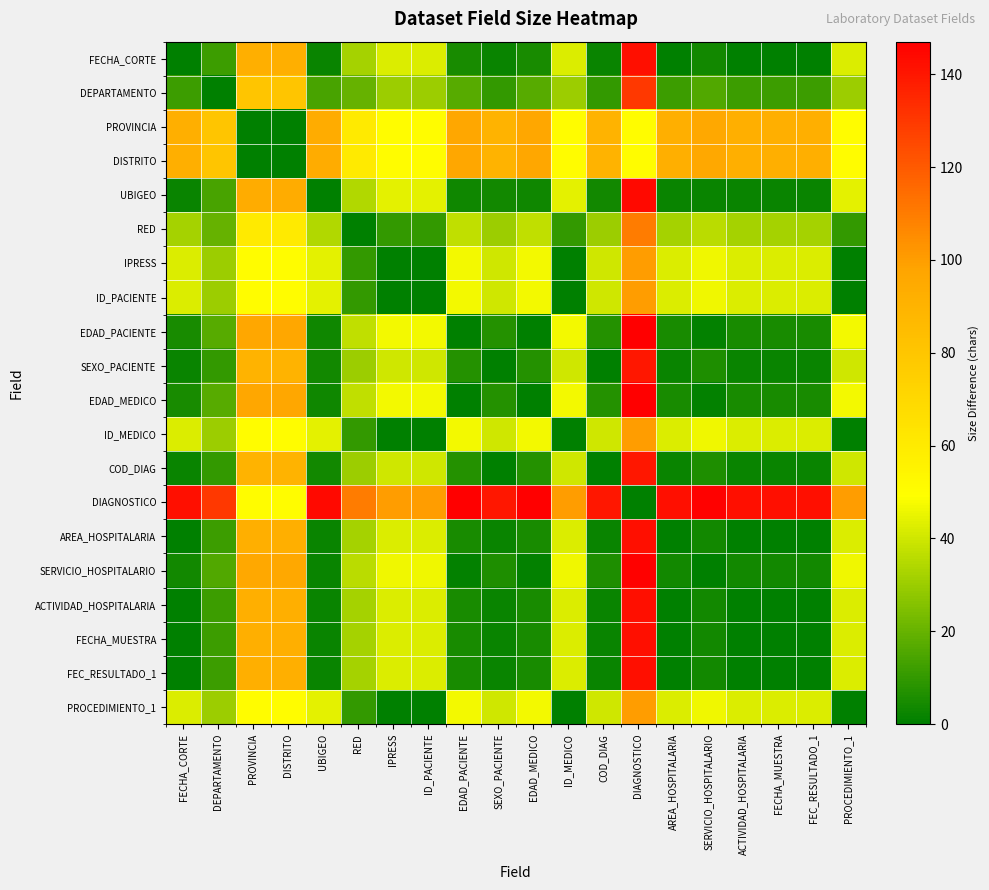

At how many categories does at least one series exceed 113?

13